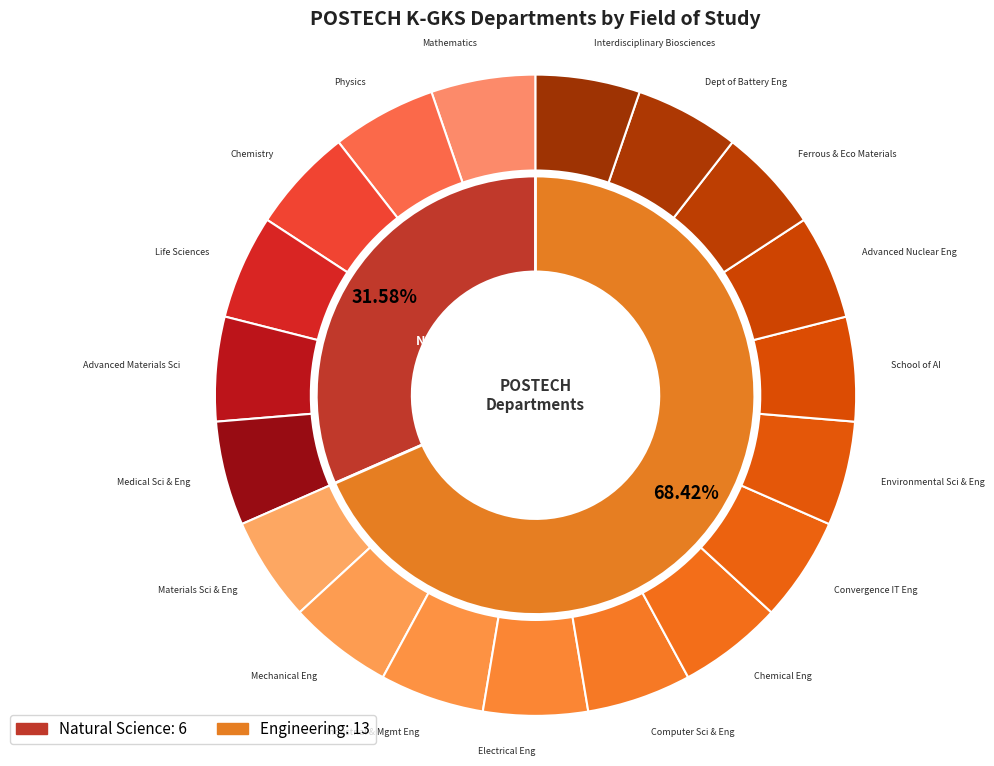

Which category has the smallest portion of the pie?

Natural Science